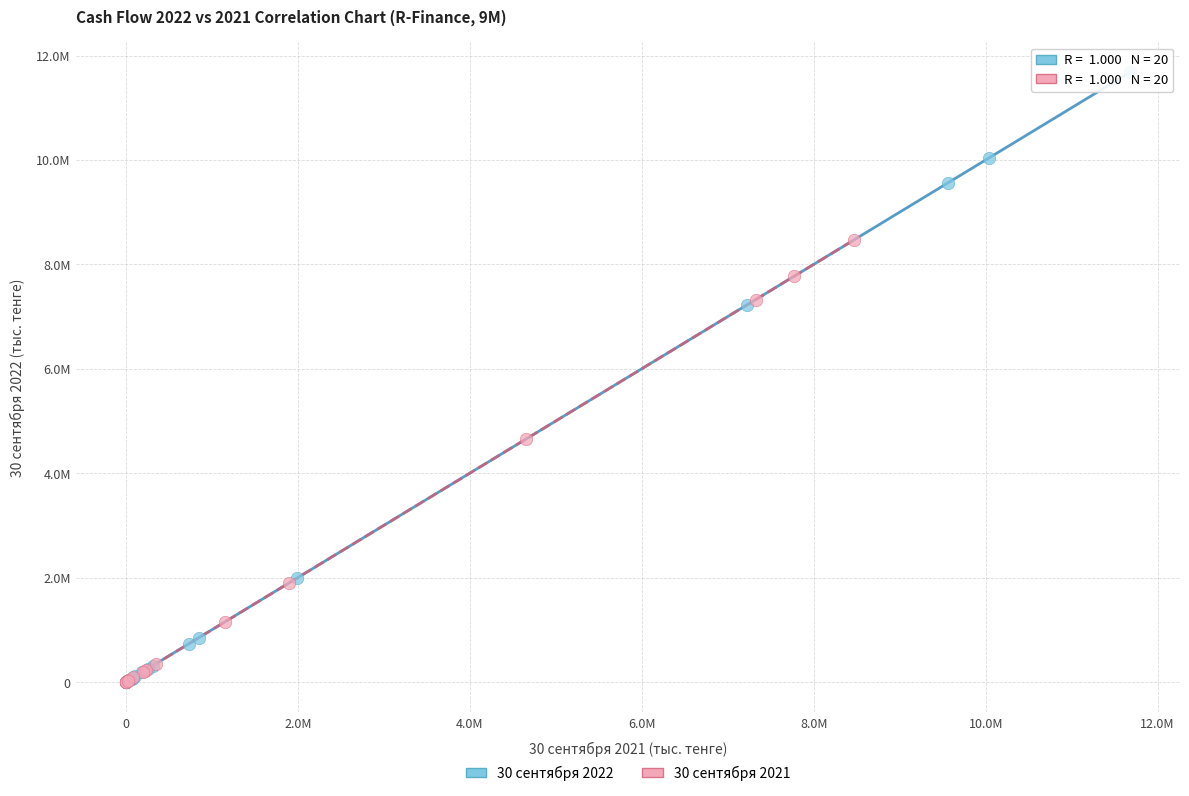

Which series has the widest spread of Y values?

30 сентября 2022